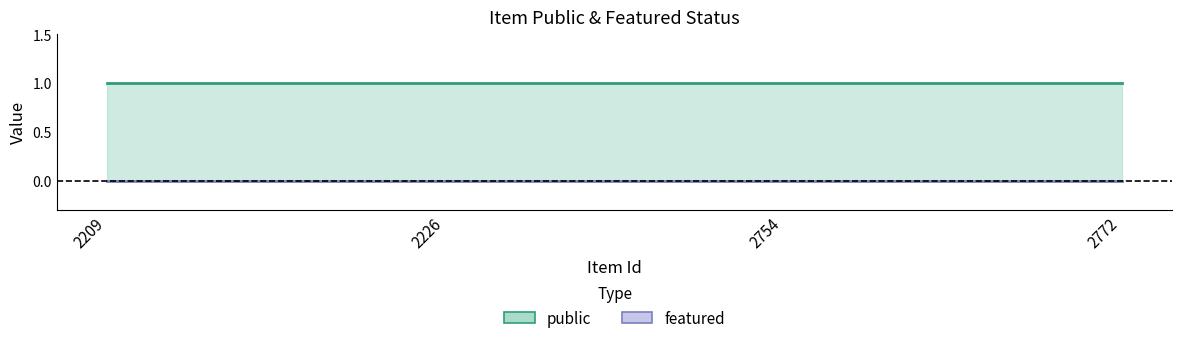

Is it true that featured equals 0 at 2772?

True